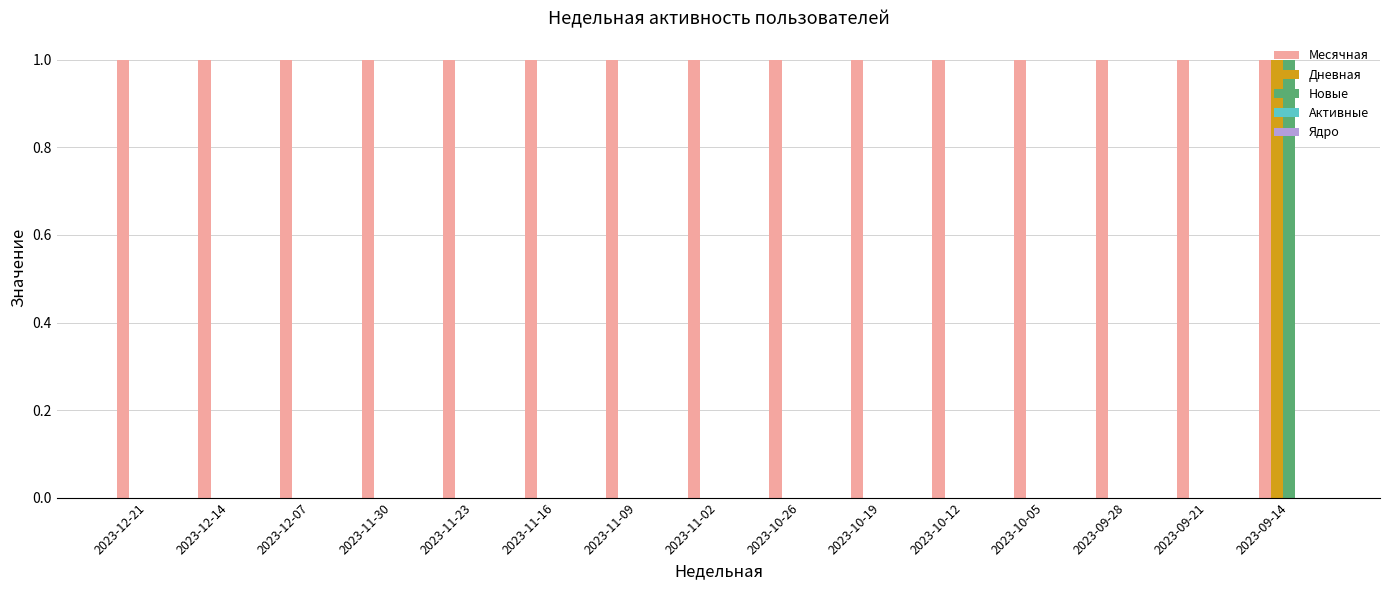

The Месячная series shows 0 at 2023-11-16. True or false?

False